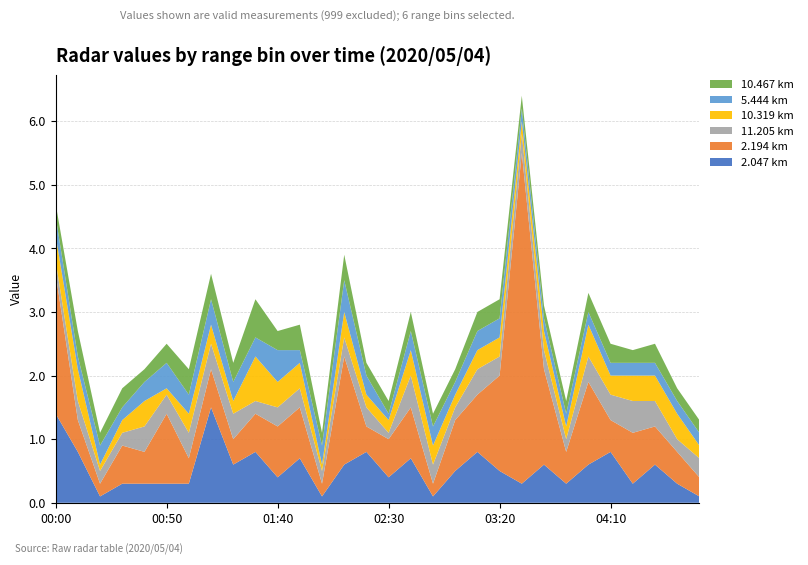

Reading left to right, what are all the values shown in this chart?

2.047: 1.4	0.8	0.1	0.3	0.3	0.3	0.3	1.5	0.6	0.8	0.4	0.7	0.1	0.6	0.8	0.4	0.7	0.1	0.5	0.8	0.5	0.3	0.6	0.3	0.6	0.8	0.3	0.6	0.3	0.1
2.194: 2.2	0.5	0.2	0.6	0.5	1.1	0.4	0.6	0.4	0.6	0.8	0.8	0.2	1.7	0.4	0.6	0.8	0.2	0.8	0.9	1.5	5.2	1.5	0.5	1.3	0.5	0.8	0.6	0.5	0.3
11.205: 0.2	0.3	0.2	0.2	0.4	0.3	0.4	0.4	0.4	0.2	0.3	0.3	0.2	0.3	0.3	0.1	0.5	0.3	0.2	0.4	0.3	0.3	0.3	0.2	0.4	0.4	0.5	0.4	0.2	0.3
10.319: 0.4	0.5	0.1	0.2	0.4	0.1	0.3	0.3	0.2	0.7	0.4	0.4	0.1	0.4	0.2	0.2	0.4	0.3	0.2	0.3	0.3	0.2	0.3	0.2	0.5	0.3	0.4	0.4	0.4	0.2
5.444: 0.3	0.2	0.3	0.2	0.3	0.4	0.3	0.4	0.3	0.3	0.5	0.2	0.3	0.5	0.3	0.1	0.3	0.3	0.2	0.3	0.3	0.2	0.2	0.2	0.2	0.2	0.2	0.2	0.2	0.2
10.467: 0.2	0.4	0.2	0.3	0.2	0.3	0.4	0.4	0.3	0.6	0.3	0.4	0.2	0.4	0.2	0.2	0.3	0.2	0.2	0.3	0.3	0.2	0.2	0.2	0.3	0.3	0.2	0.3	0.2	0.2